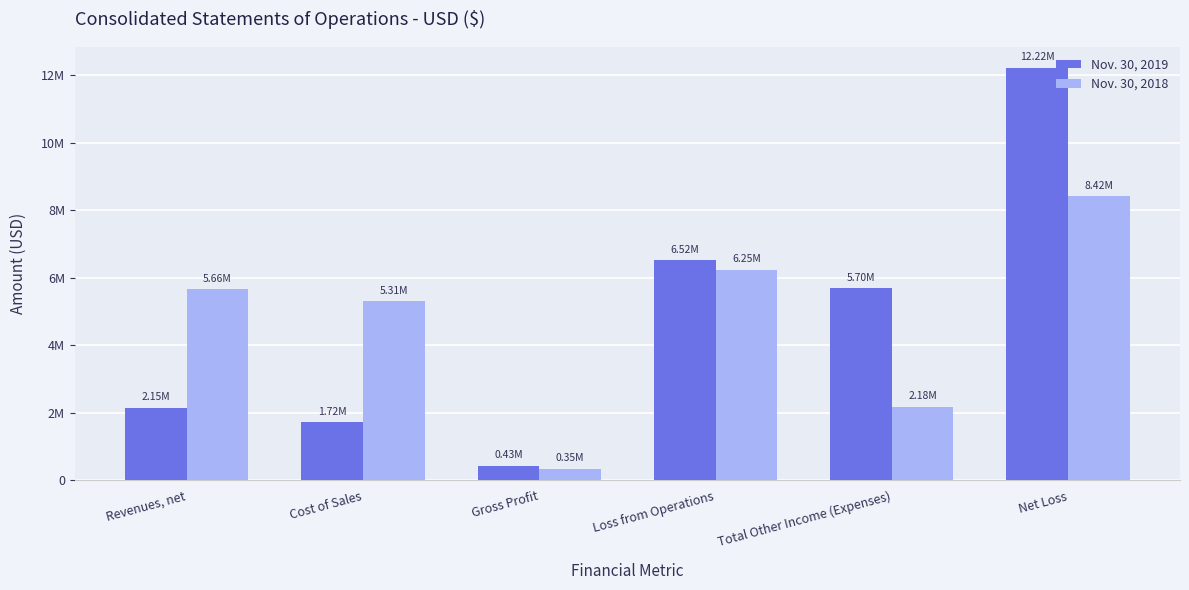

Is it true that Nov. 30, 2018 equals 2081223 at Loss from Operations?

False